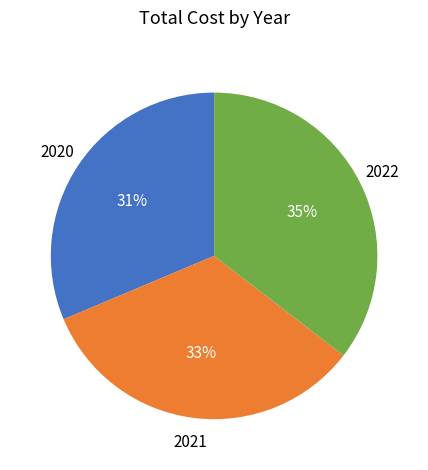

Rank the categories by value from lowest to highest.

2020, 2021, 2022